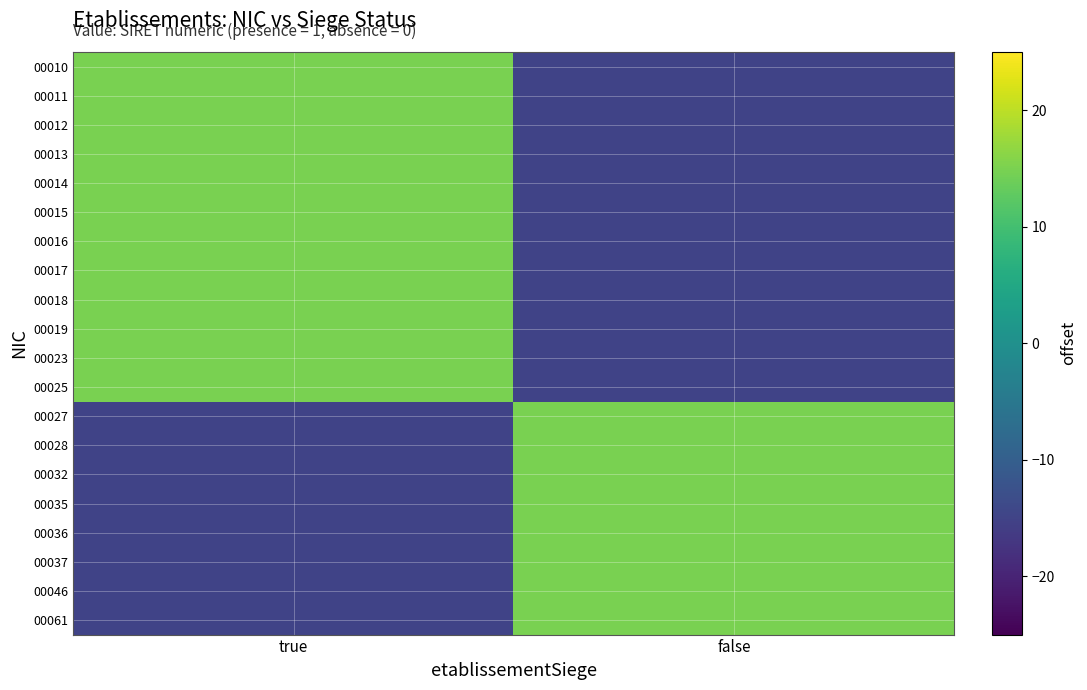

Which series has the largest total across all categories?

00010